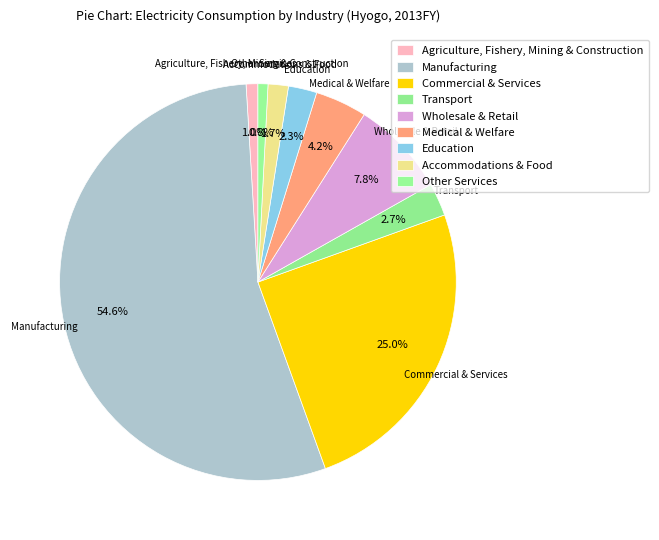

Is the sum of Wholesale & Retail and Agriculture, Fishery, Mining & Construction greater than half?

No